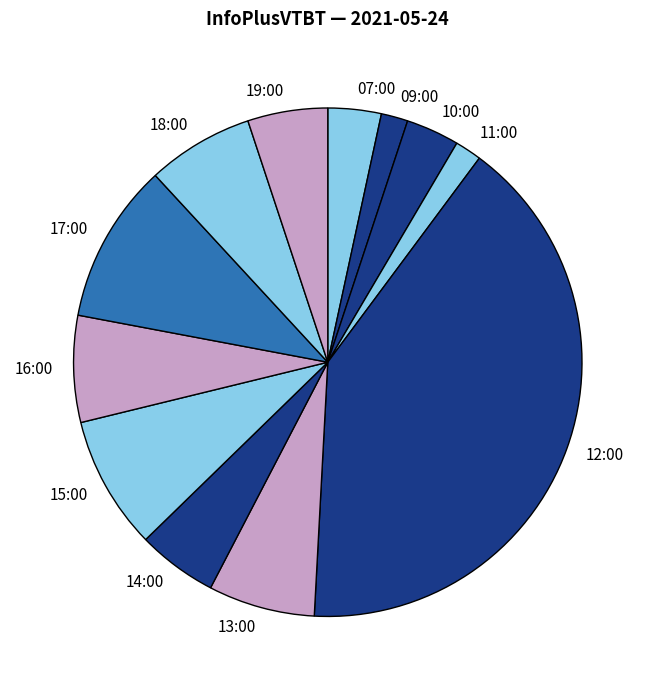

Which category has the biggest portion of the pie?

12:00